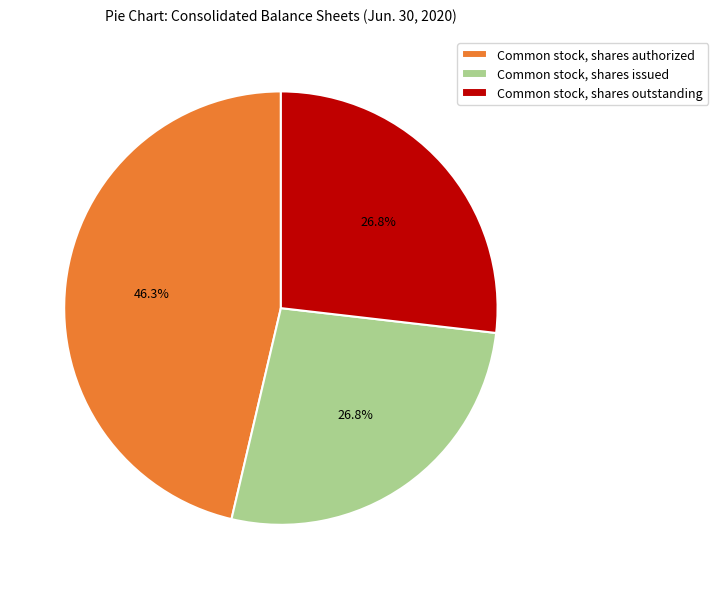

Which category has the biggest portion of the pie?

Common stock, shares authorized